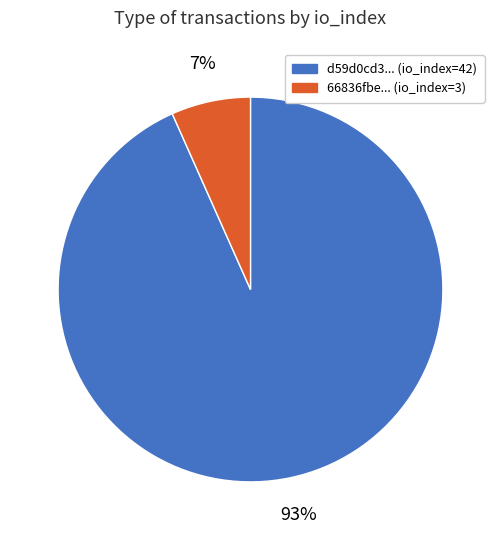

Is there a majority slice in this chart?

Yes